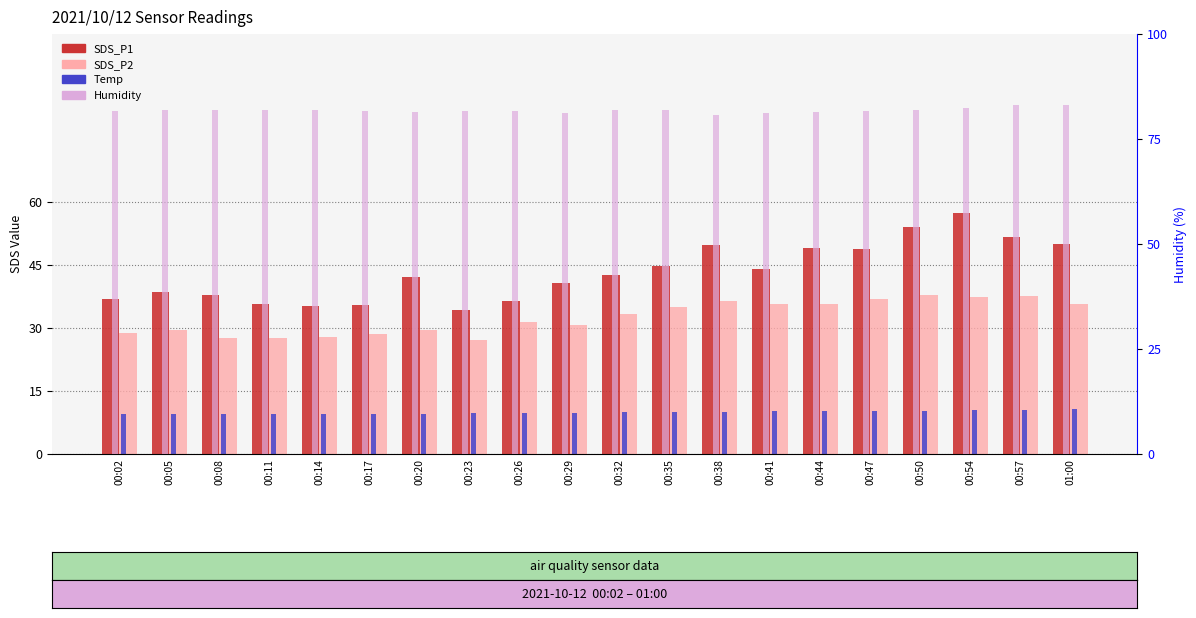

What is the smallest value displayed?

9.6